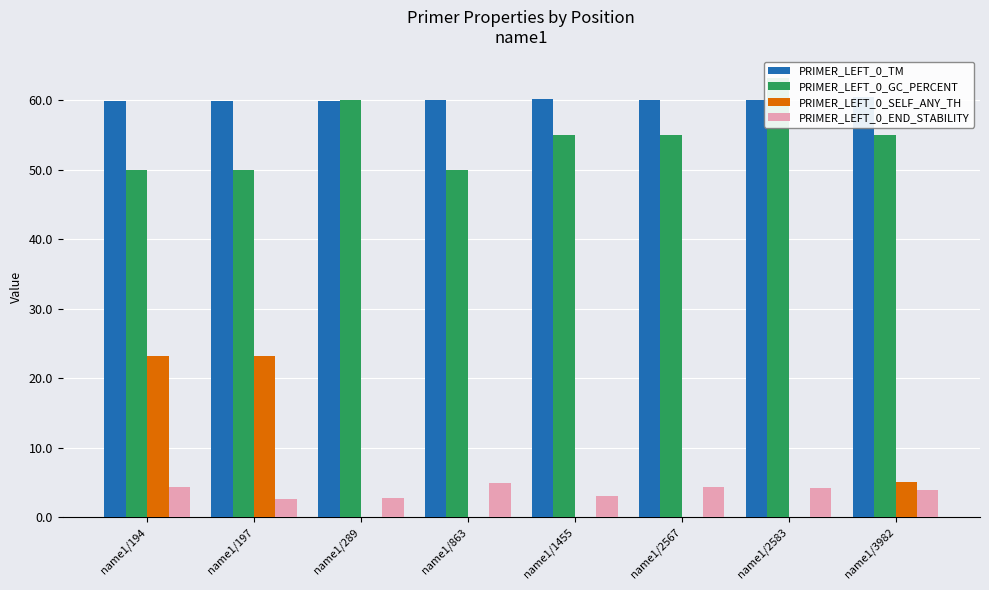

Read the PRIMER_LEFT_0_TM value at name1/2567.

60.0